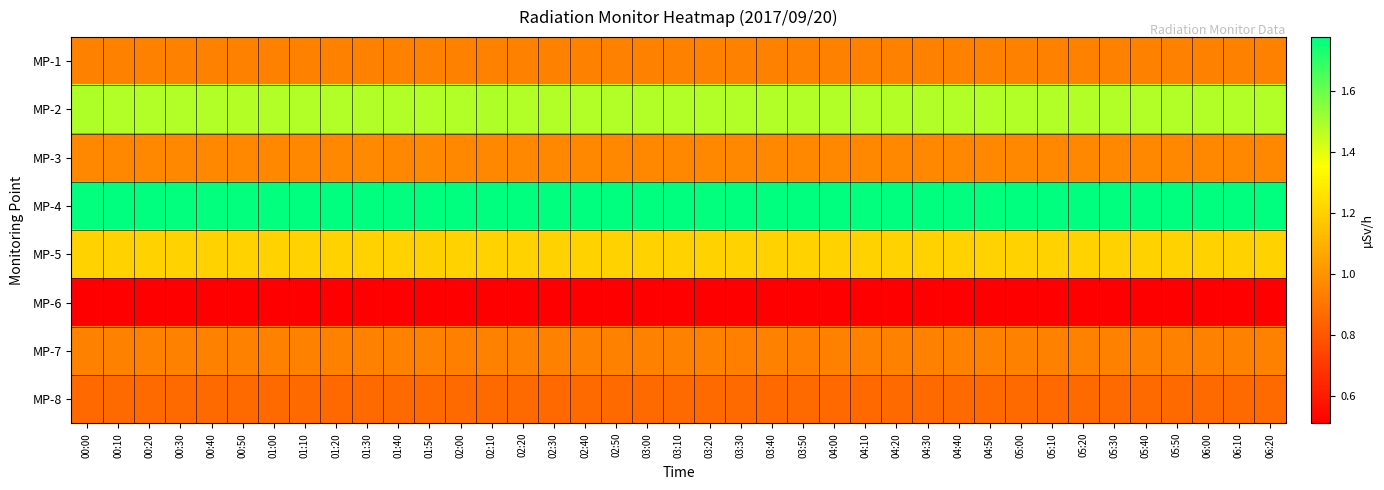

List the series in order of their peak value, lowest first.

MP-6, MP-8, MP-1, MP-7, MP-3, MP-5, MP-2, MP-4